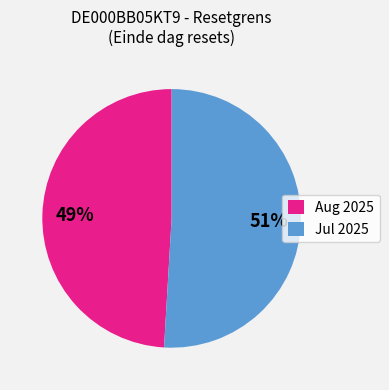

What percentage is the Aug 2025 slice, to the nearest percent?

49%